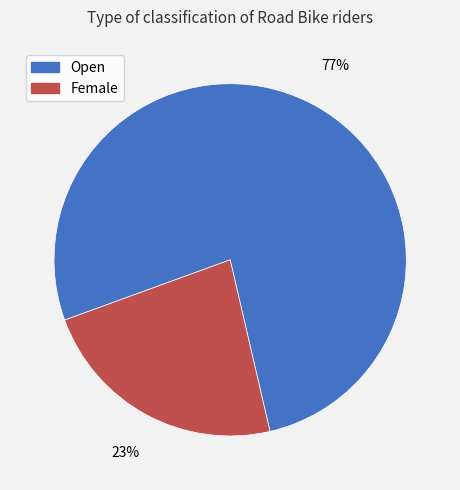

Which slice is the largest?

Open